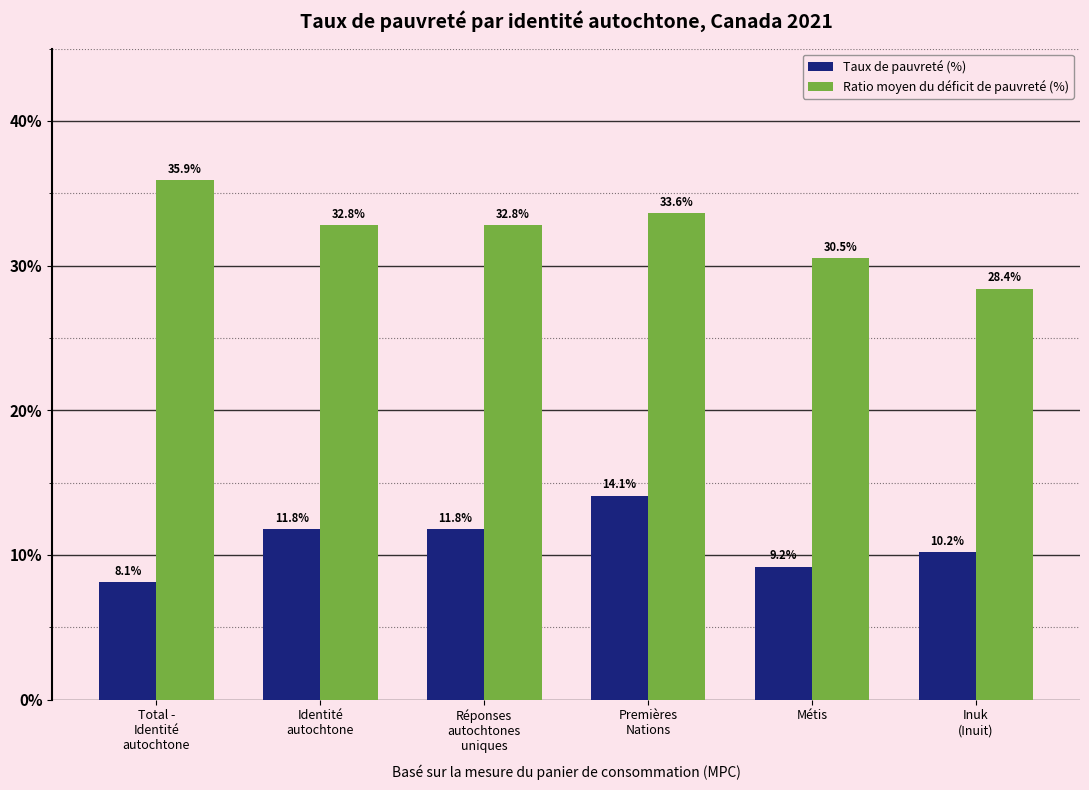

What is the difference between the maximum and second lowest values in the Taux de pauvreté (%) series?

4.9